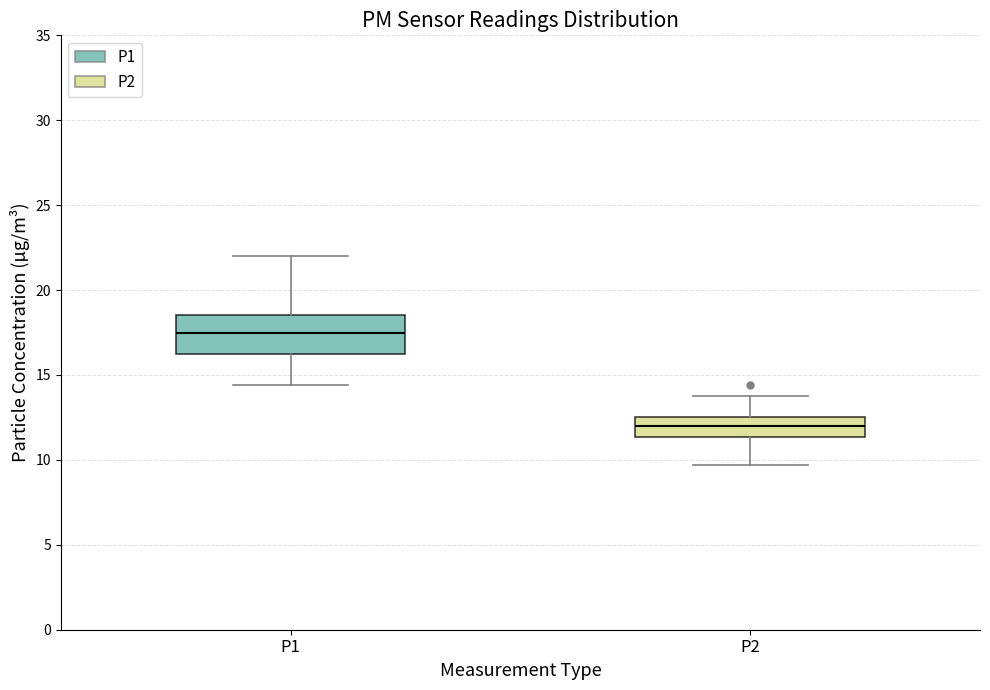

Which box has the highest median line?

P1